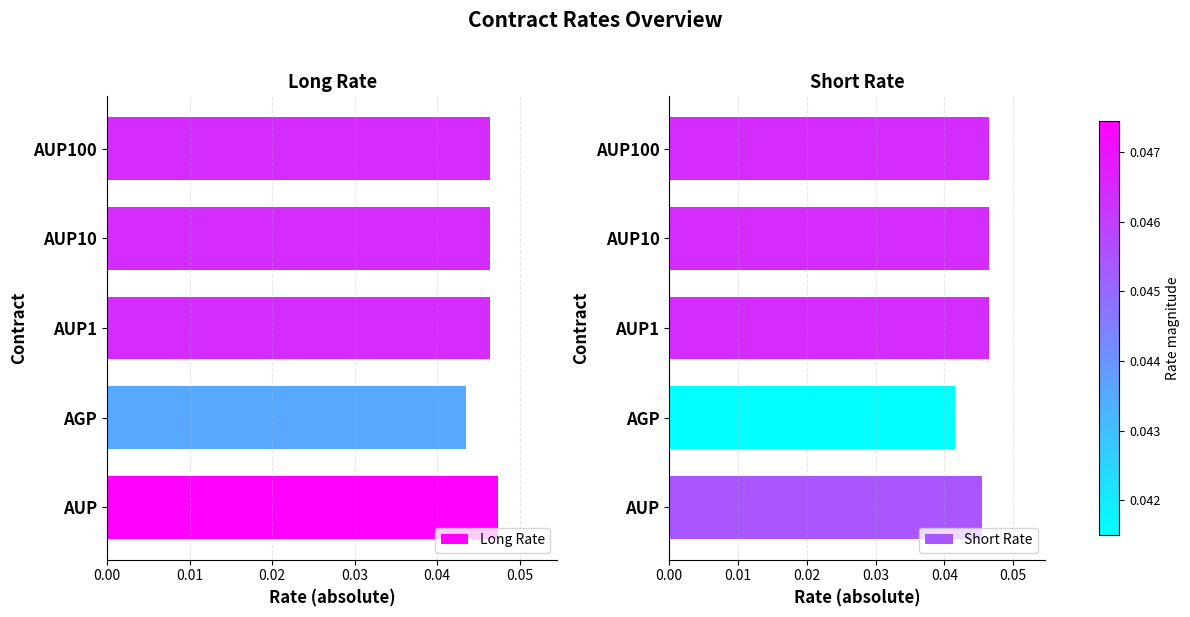

List the series in order of their peak value, highest first.

Long Rate, Short Rate